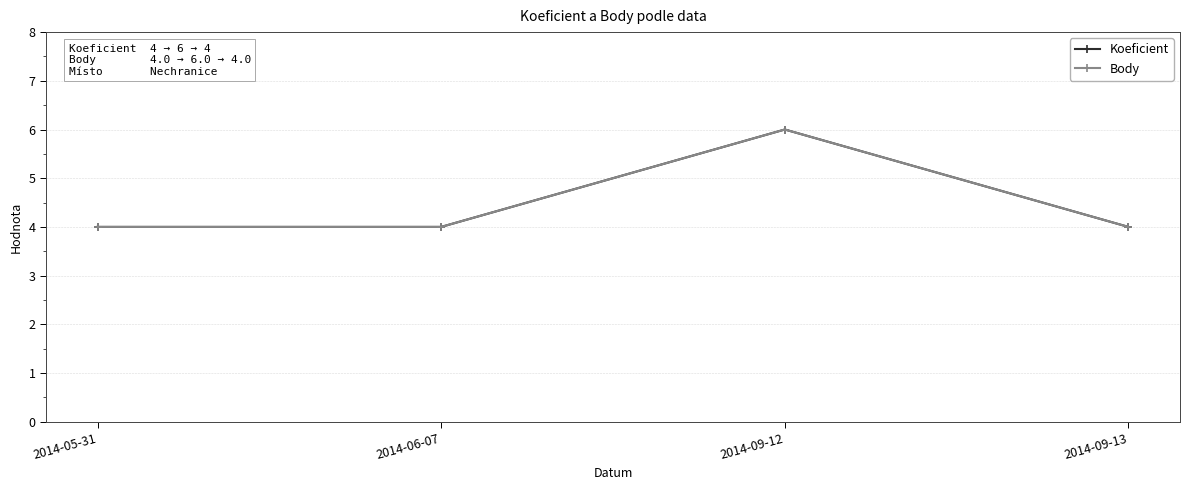

Is this an area chart (filled region under the line)?

No